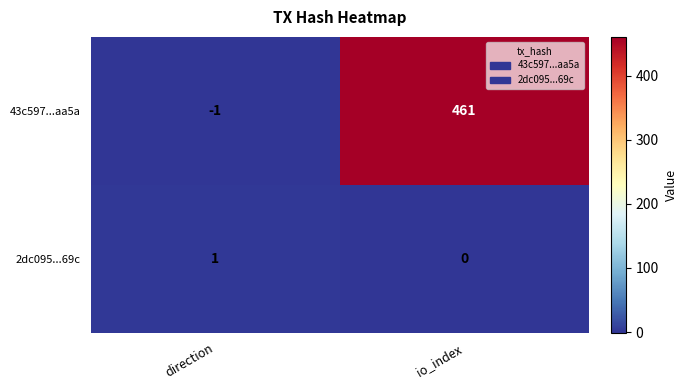

Count the number of data series in this chart.

2